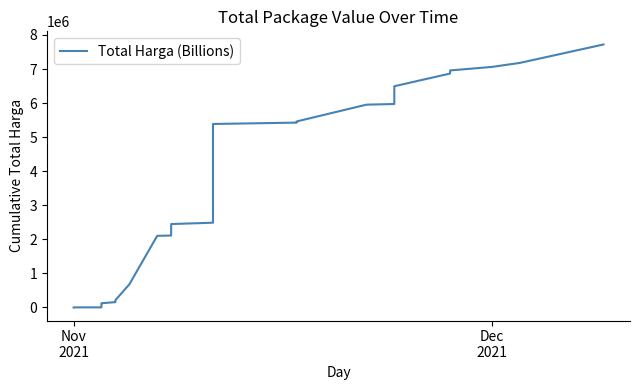

Is it true that the value at 20 is 3166936.5?

False